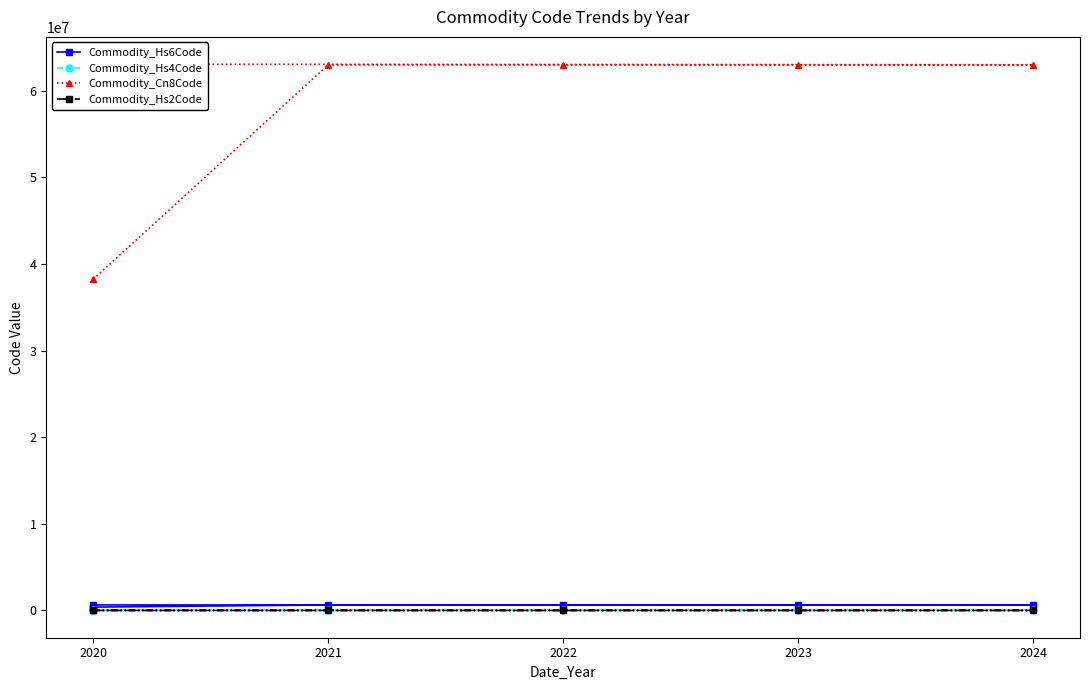

True or false: Commodity_Hs4Code and Commodity_Hs6Code cross at least once.

False